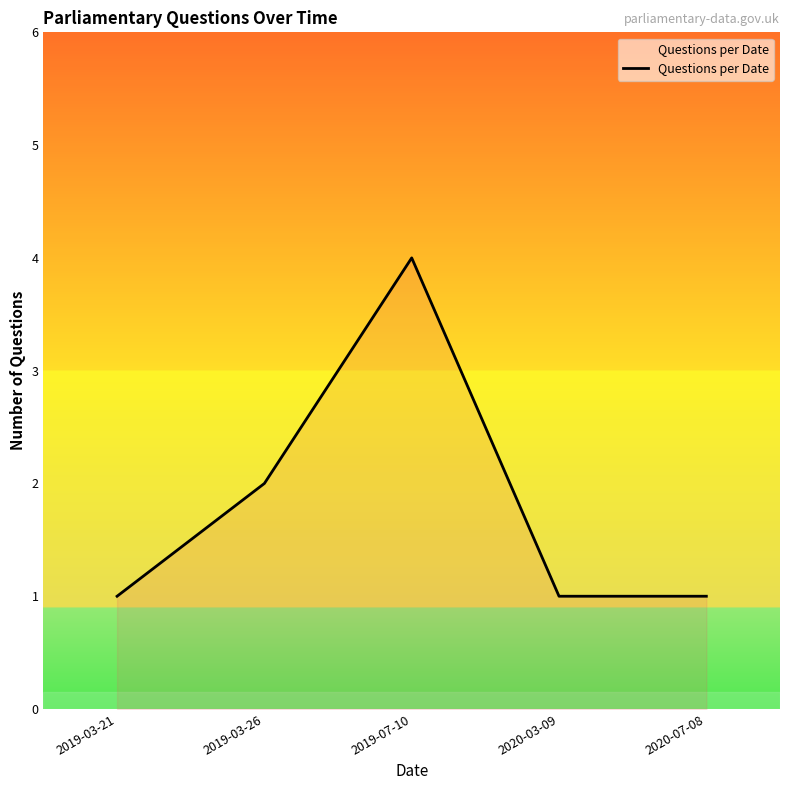

What is the sum of all values?

9